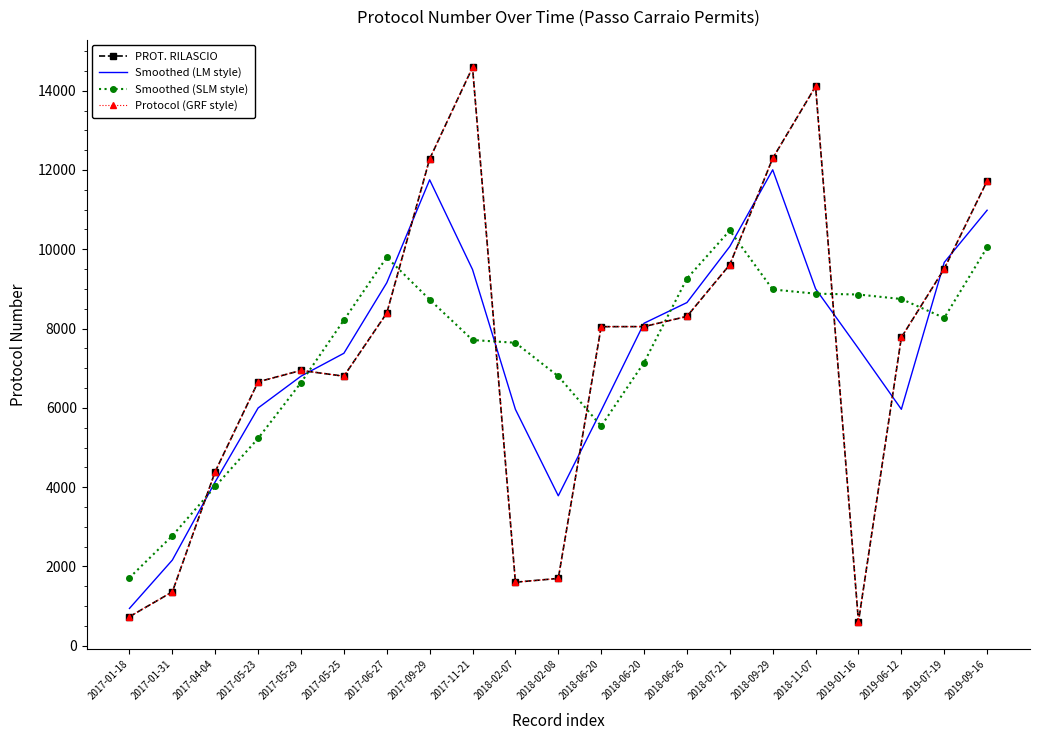

Where is the first local maximum for Smoothed (LM style)?

2017-09-29